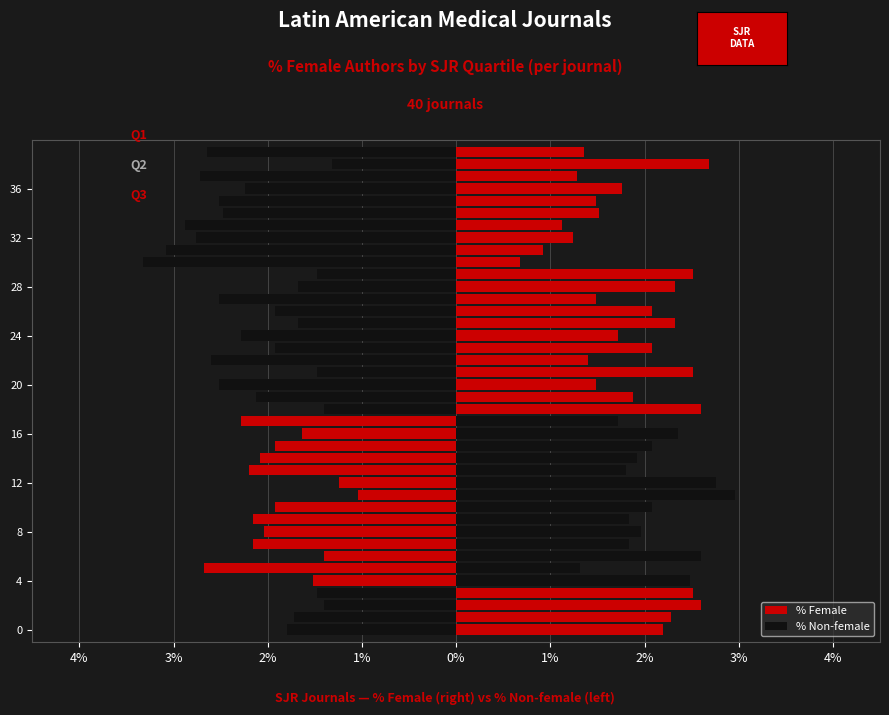

Rank the series by their average value, from highest to lowest.

% Female, % Non-female